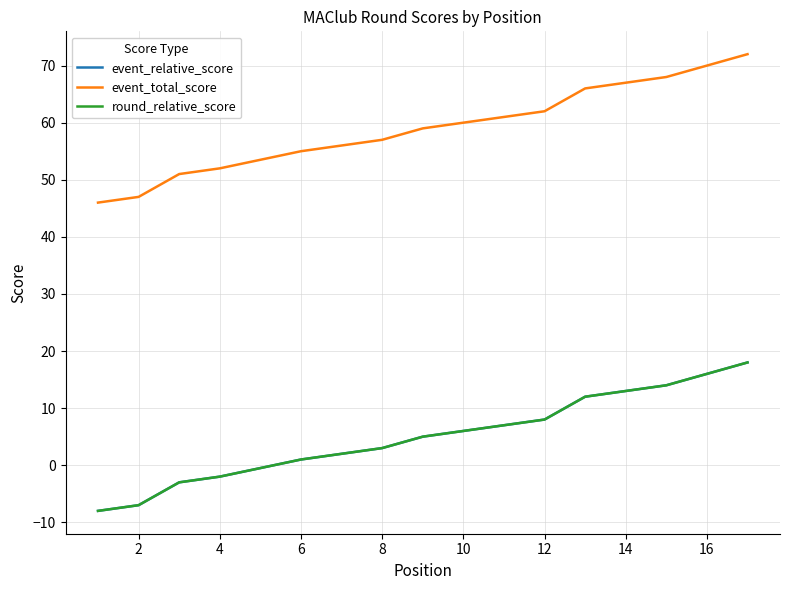

Is the value of round_relative_score at 10 greater than the value of event_total_score at 13?

No